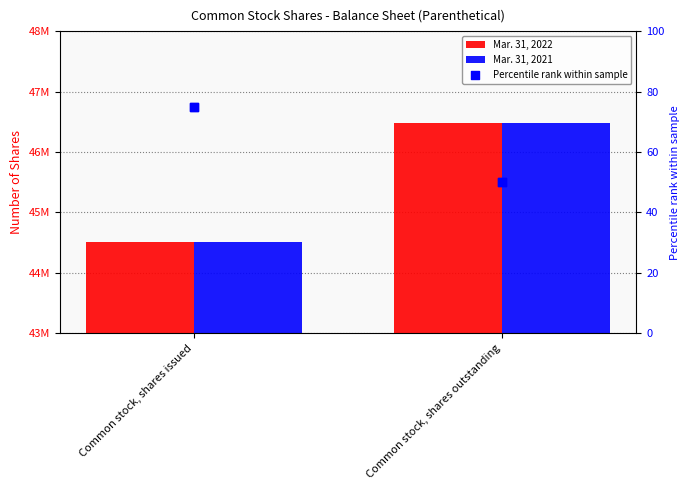

At which category is the sum across all series the highest?

Common stock, shares outstanding